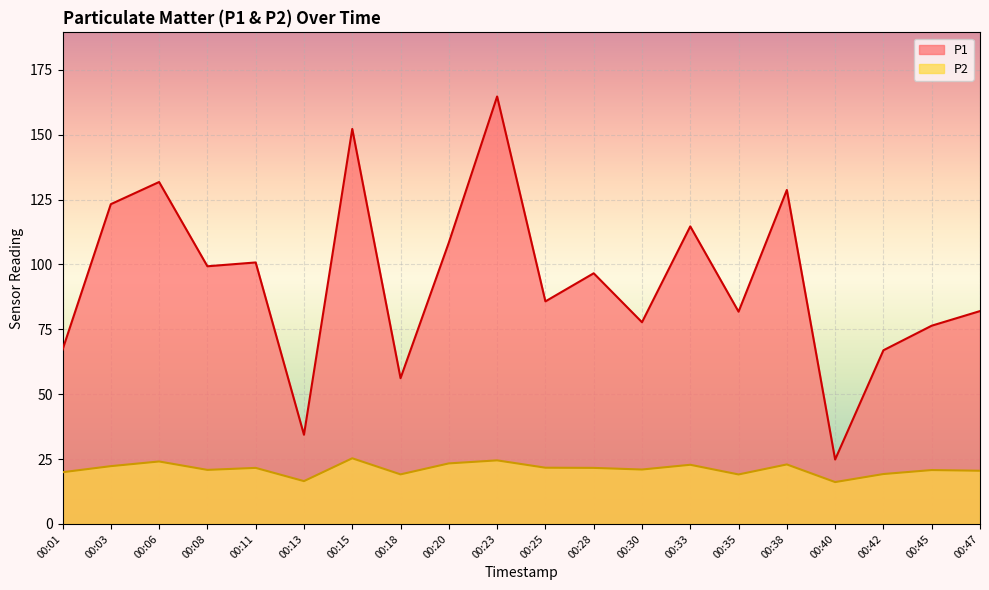

In P2, how many points are lower than both neighbors (excluding endpoints)?

6